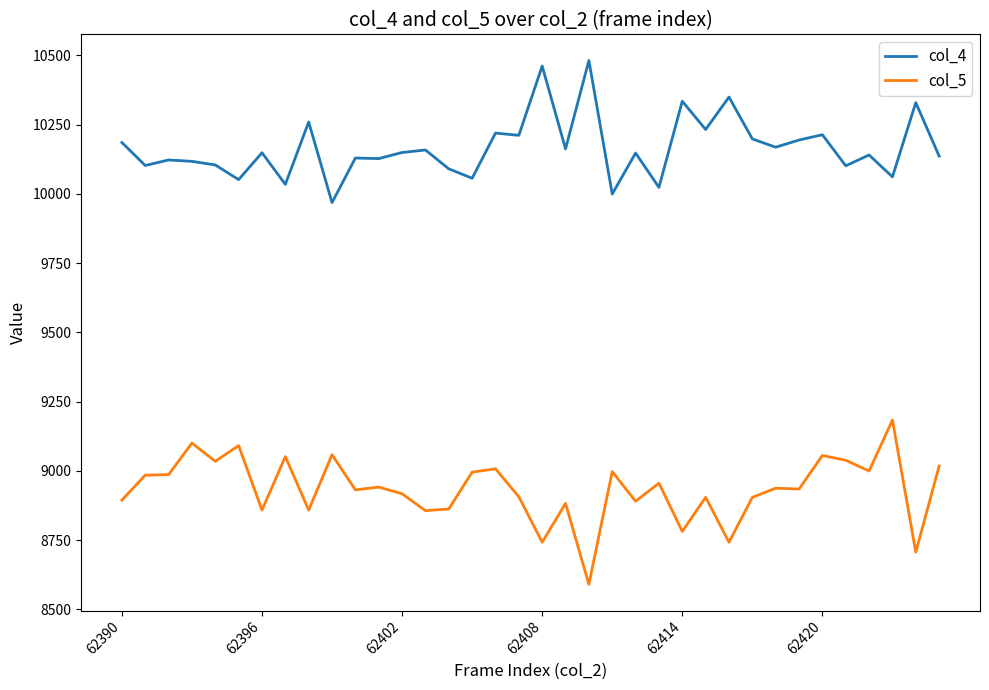

What is the maximum value for col_5?

9183